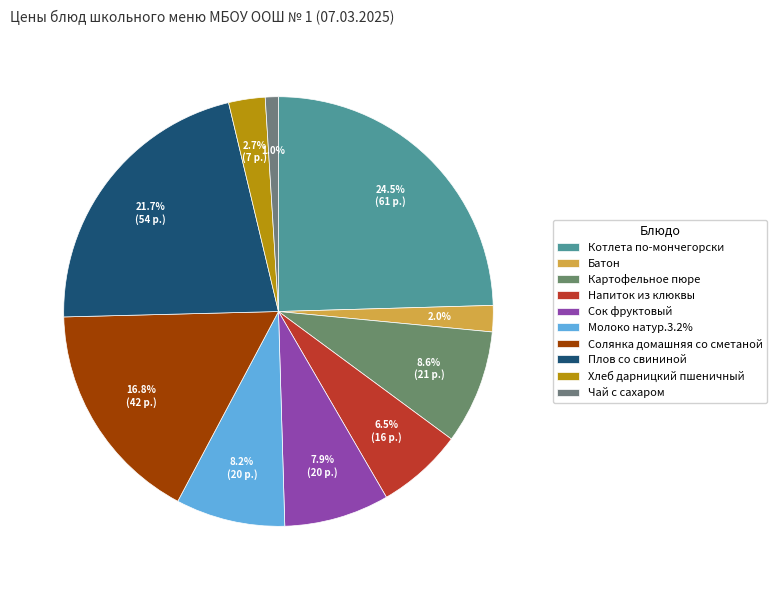

To the nearest percent, what is the difference between the Солянка домашняя со сметаной and Сок фруктовый slice percentages?

9%